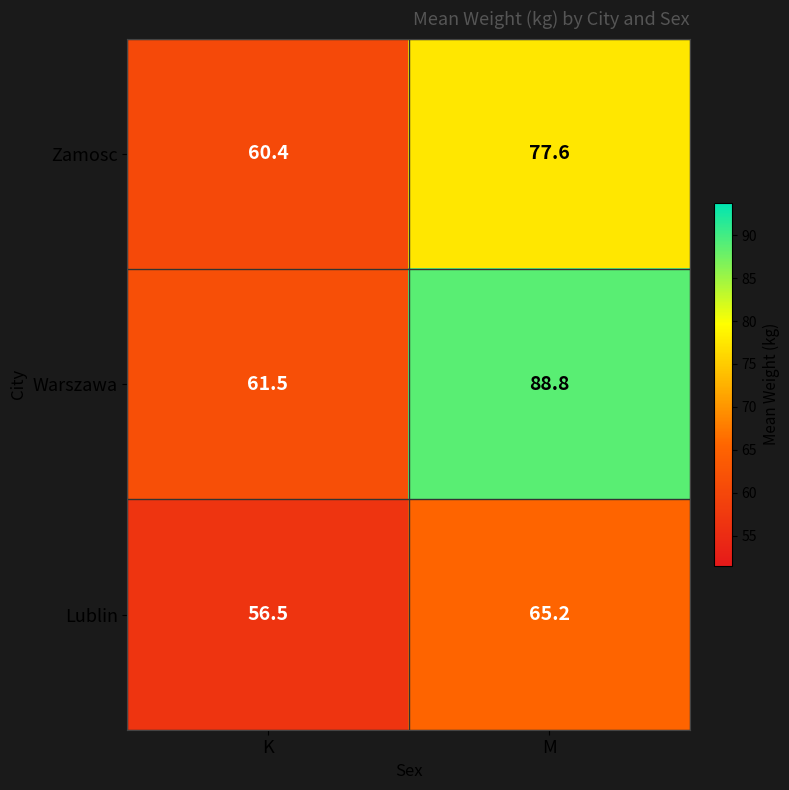

Which series changed the most between K and M?

Warszawa